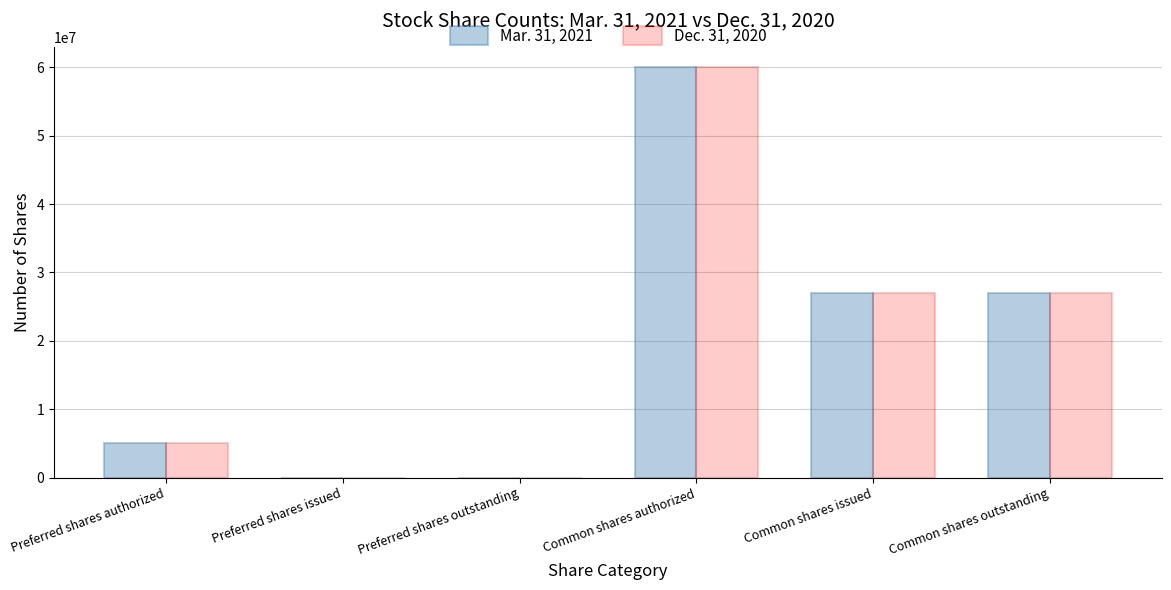

Is the value of Dec. 31, 2020 at Common shares authorized greater than the value of Mar. 31, 2021 at Preferred shares outstanding?

Yes